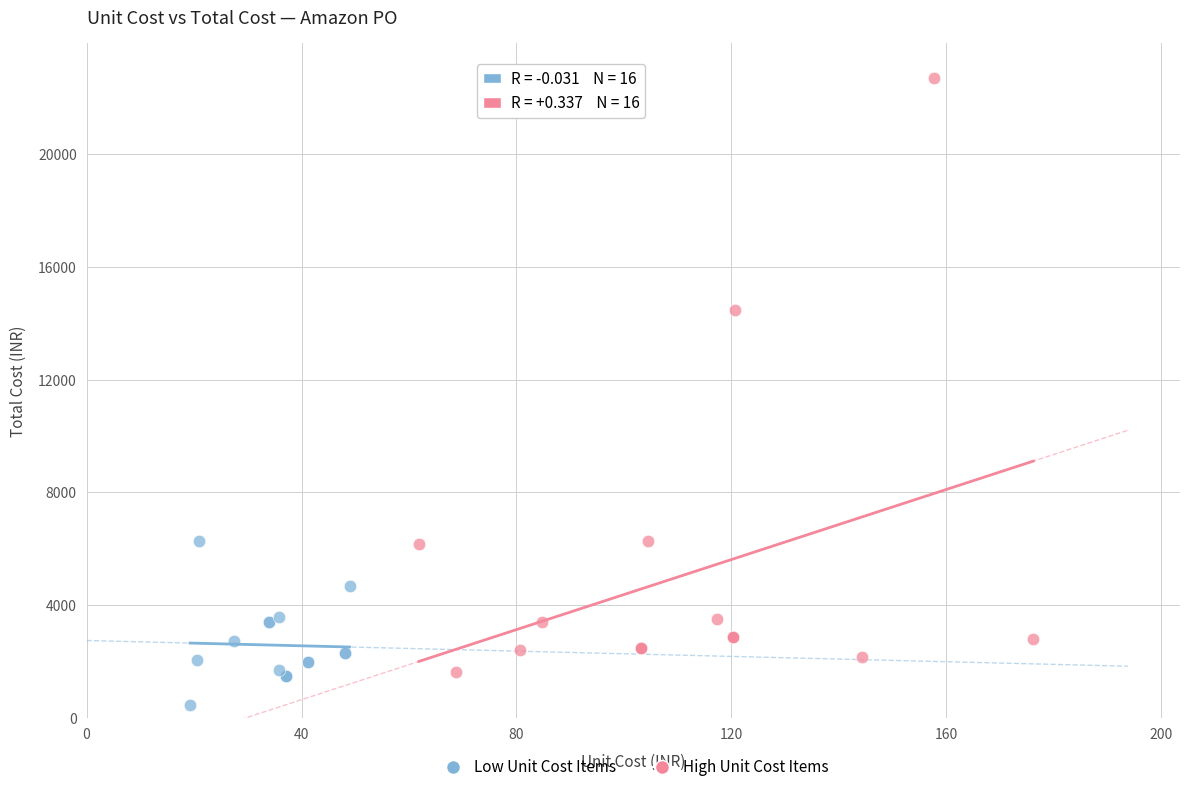

Which series reaches the minimum Y coordinate?

Low Unit Cost Items